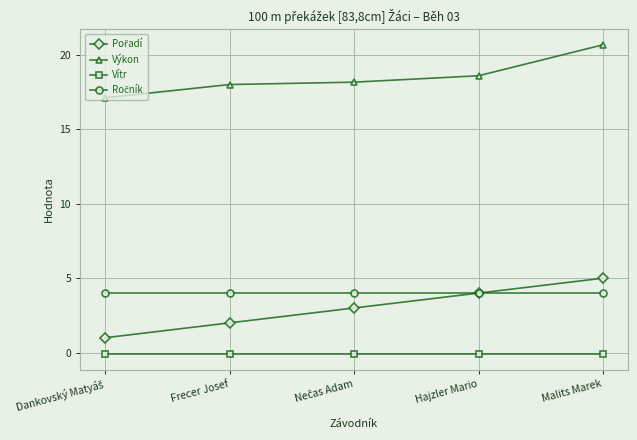

What is the value of the Výkon point at the 5th from the left?

20.7